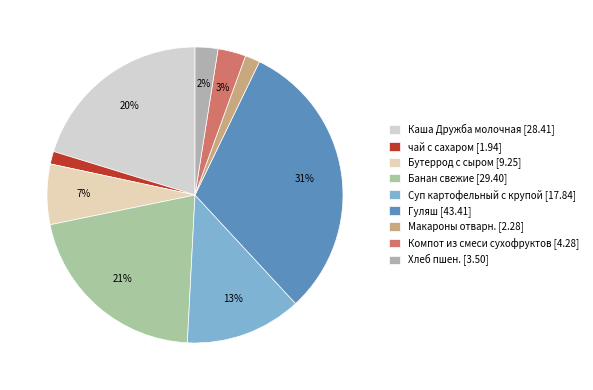

How many segments does this pie chart have?

9